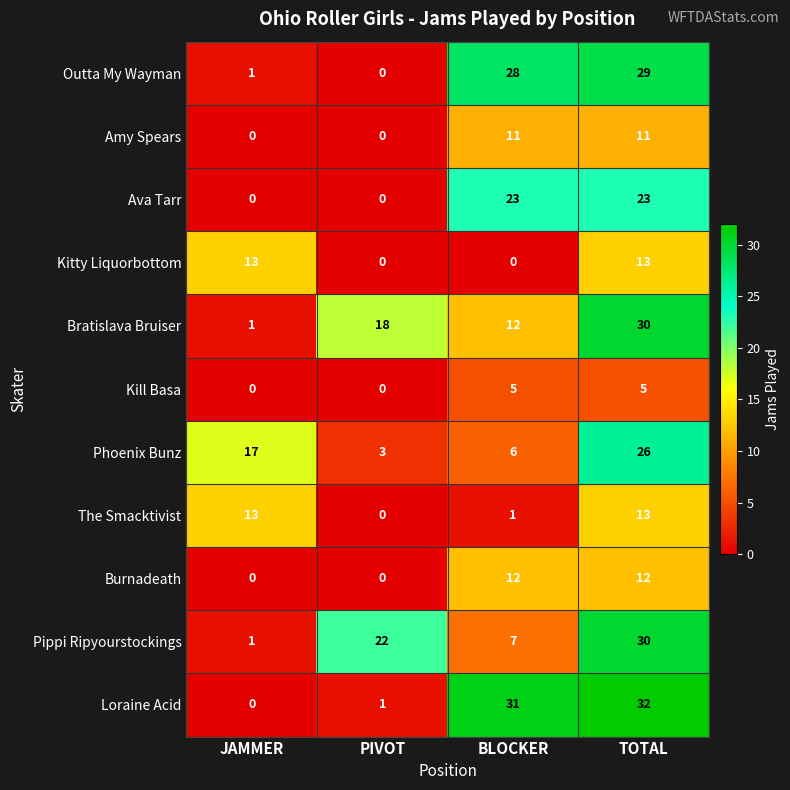

What is the sum of the Kitty Liquorbottom values at TOTAL and PIVOT?

13